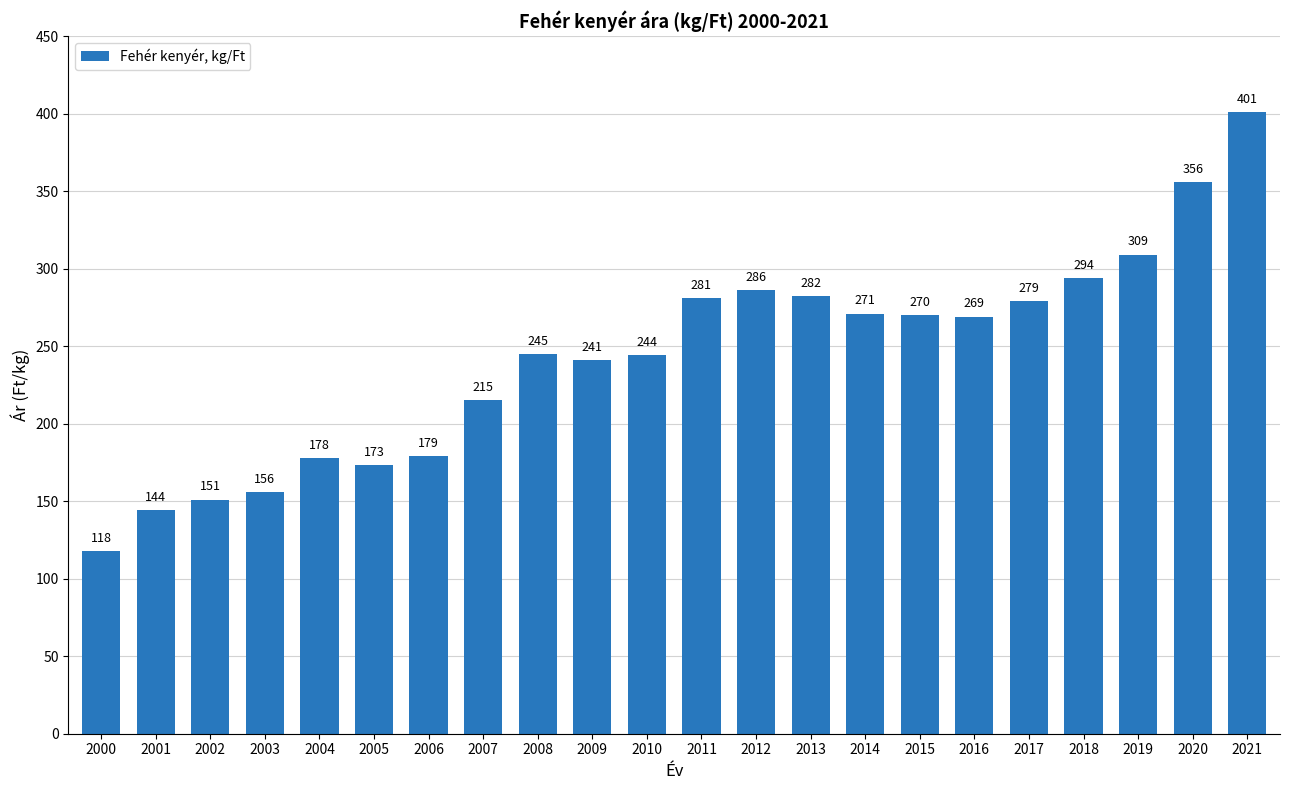

Where is the data nearest to the value 259?

2016